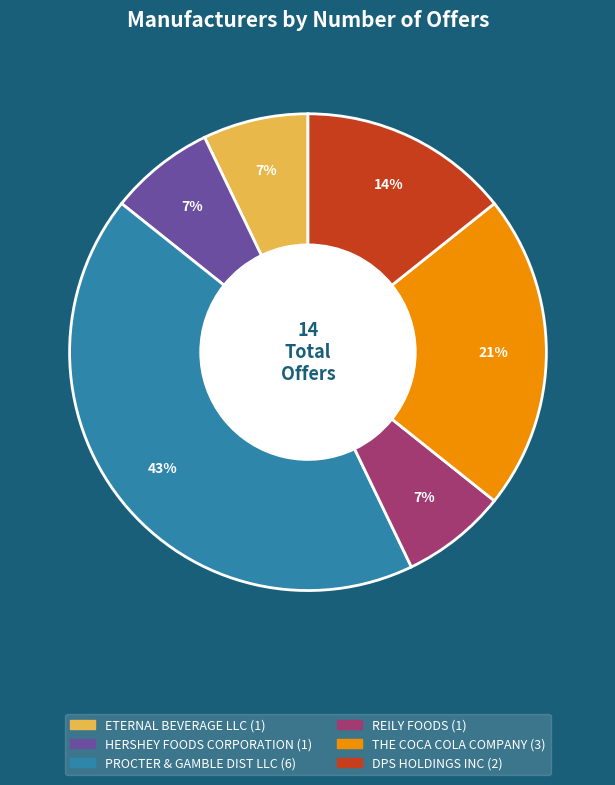

What percentage is the HERSHEY FOODS CORPORATION slice, to the nearest percent?

7%